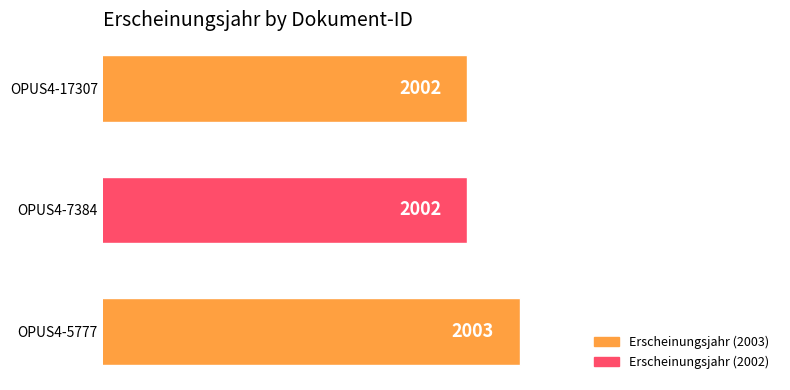

What is the difference between the maximum and minimum values?

1